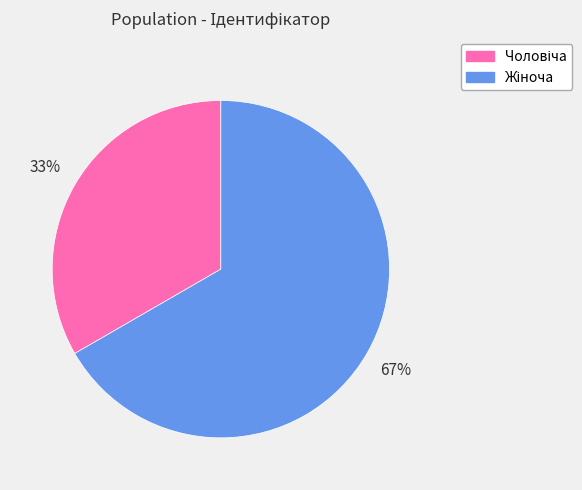

To the nearest percent, what is the average slice percentage?

50%